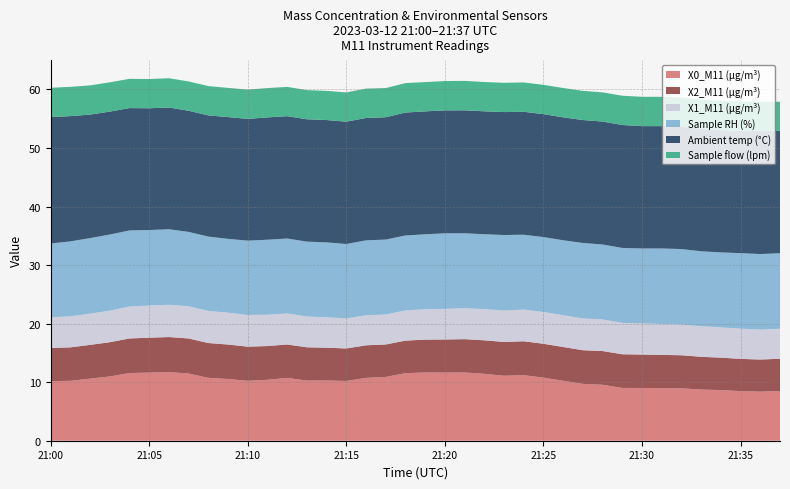

Reading left to right, list all the values displayed in this chart.

X0_M11 (μg/m³): 10.2	10.2	10.6	11.0	11.6	11.6	11.7	11.5	10.7	10.5	10.2	10.4	10.7	10.3	10.3	10.2	10.7	10.9	11.5	11.7	11.6	11.7	11.4	11.1	11.2	10.8	10.2	9.7	9.6	9.0	9.0	9.0	8.9	8.7	8.7	8.5	8.4	8.5
X2_M11 (μg/m³): 5.7	5.7	5.8	5.8	5.9	6.0	6.0	6.0	6.0	5.9	5.8	5.8	5.7	5.7	5.6	5.5	5.6	5.5	5.6	5.6	5.7	5.7	5.7	5.8	5.8	5.8	5.8	5.8	5.8	5.8	5.7	5.7	5.7	5.6	5.5	5.5	5.5	5.5
X1_M11 (μg/m³): 5.2	5.3	5.3	5.4	5.5	5.5	5.5	5.5	5.5	5.5	5.4	5.4	5.3	5.2	5.2	5.1	5.1	5.1	5.2	5.2	5.2	5.3	5.3	5.4	5.4	5.4	5.4	5.4	5.4	5.4	5.3	5.3	5.2	5.2	5.2	5.2	5.1	5.1
Sample RH (%): 12.6	12.8	12.9	13.0	13.0	12.9	12.9	12.7	12.7	12.6	12.7	12.8	12.8	12.8	12.8	12.7	12.8	12.8	12.8	12.8	12.9	12.8	12.8	12.9	12.8	12.8	12.8	12.9	12.8	12.8	12.8	12.9	12.9	12.8	12.8	12.9	12.9	12.9
Ambient temp (°C): 21.6	21.4	21.1	21.0	20.9	20.8	20.8	20.7	20.7	20.8	20.8	20.9	20.9	20.9	20.9	20.9	20.9	20.9	21.0	21.0	21.0	21.0	21.0	21.0	21.0	21.0	21.0	21.0	21.0	21.0	20.9	20.9	20.9	20.9	20.9	20.9	21.0	20.9
Sample flow (lpm): 5.0	5.0	5.0	5.0	5.0	5.0	5.0	5.0	5.0	5.0	5.0	5.0	5.0	5.0	5.0	5.0	5.0	5.0	5.0	5.0	5.0	5.0	5.0	5.0	5.0	5.0	5.0	5.0	5.0	5.0	5.0	5.0	5.0	5.0	5.0	5.0	5.0	5.0